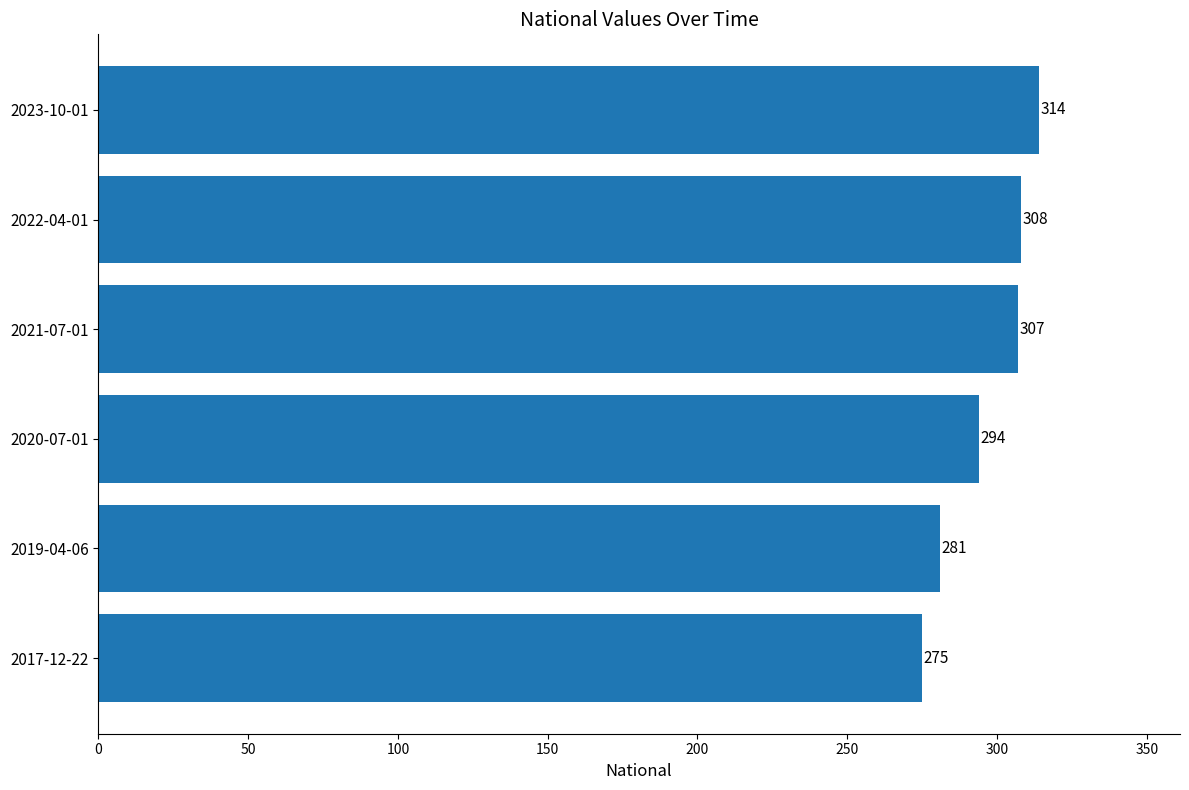

Is it true that the value at 2023-10-01 is 314?

True